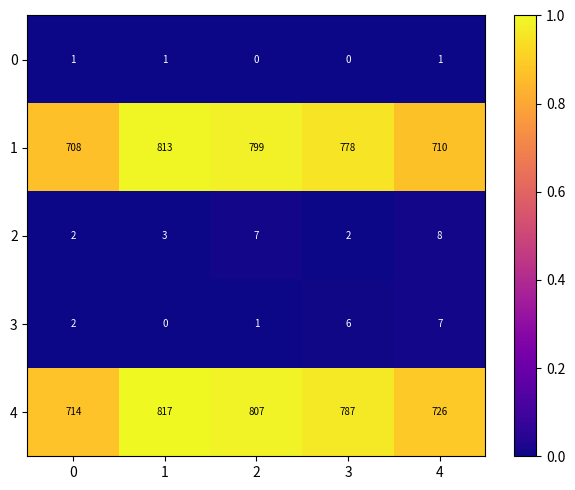

What is the approximate value of 4 at 3, to the nearest 10?

790